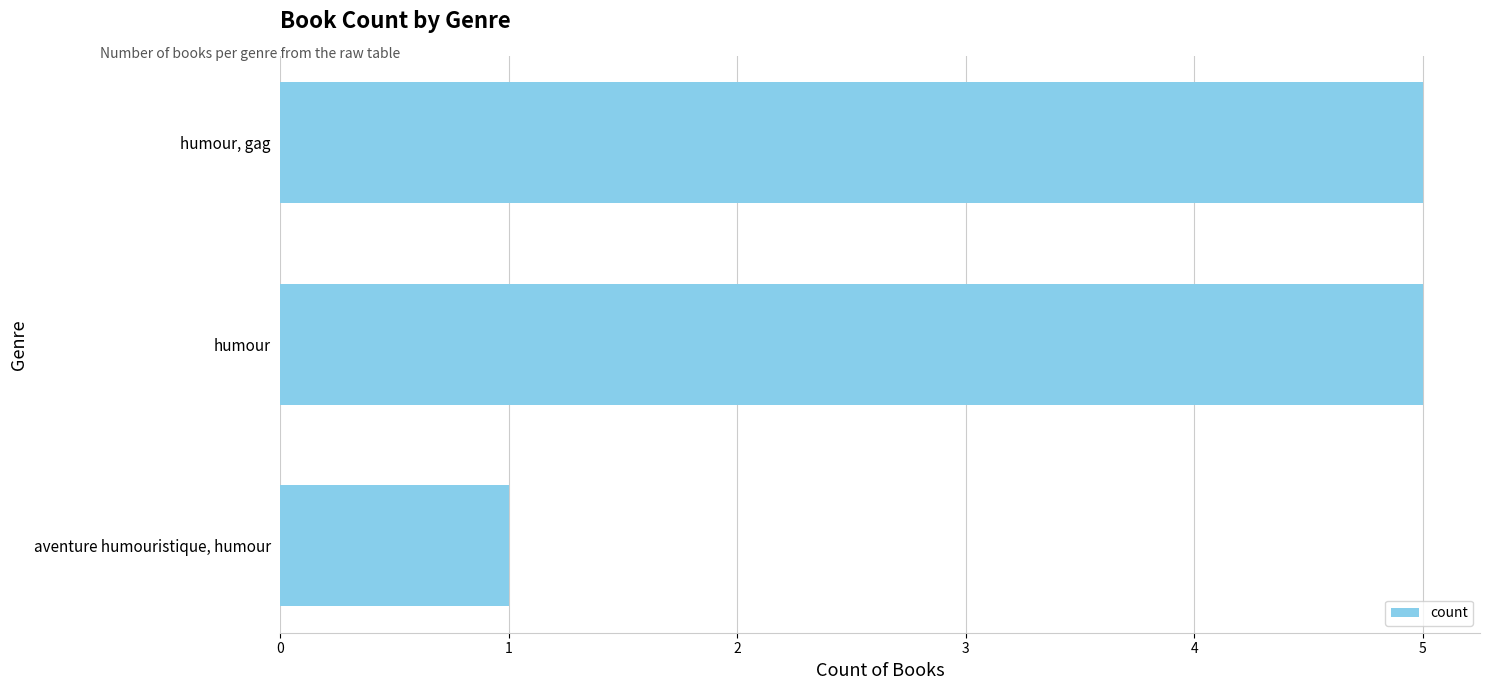

Is it true that the value at humour, gag is 9?

False